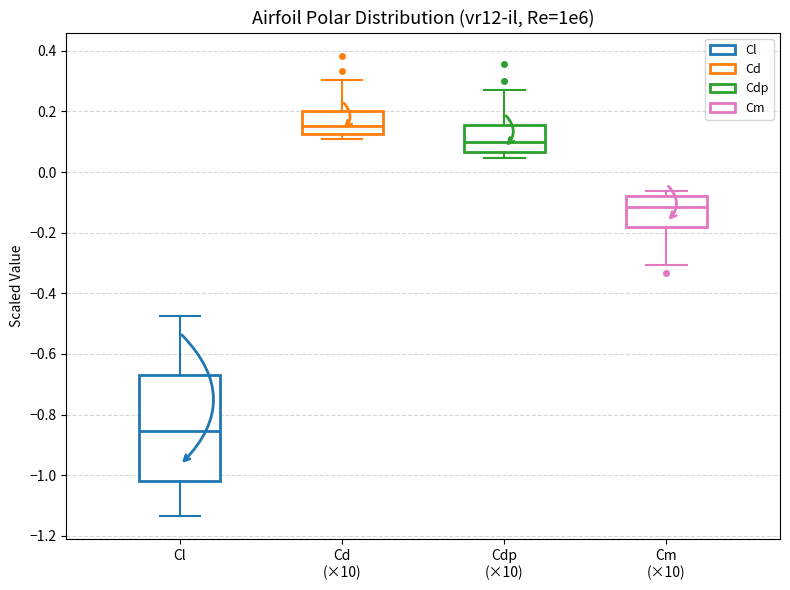

Reading left to right, transcribe this box plot: for each box, give where its median line is, the range the box spans, and where its two whiskers end, as read against the y-axis. The values are not printed on the chart, so give them approximately, as read against the axis.

Cl: median -0.86, box -1.02 to -0.68, whiskers -1.14 to -0.48
Cd (×10): median 0.16, box 0.12 to 0.20, whiskers 0.10 to 0.30
Cdp (×10): median 0.10, box 0.06 to 0.16, whiskers 0.04 to 0.26
Cm (×10): median -0.12, box -0.18 to -0.08, whiskers -0.30 to -0.06